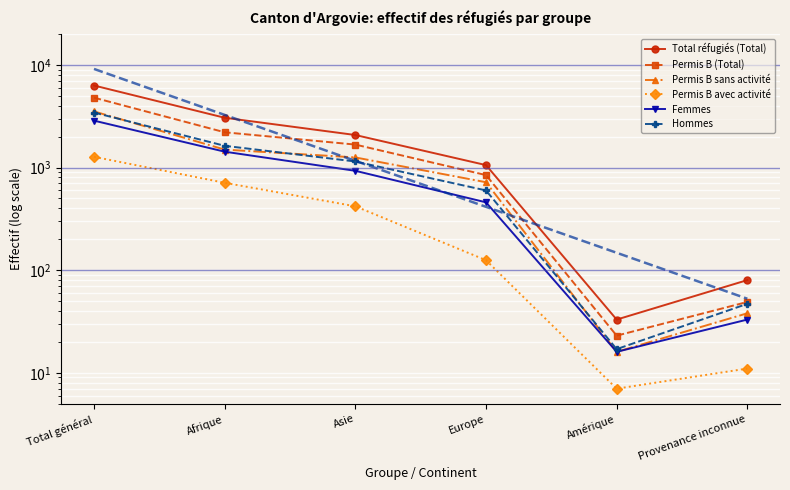

At which label is Permis B avec activité closest to 639?

Afrique